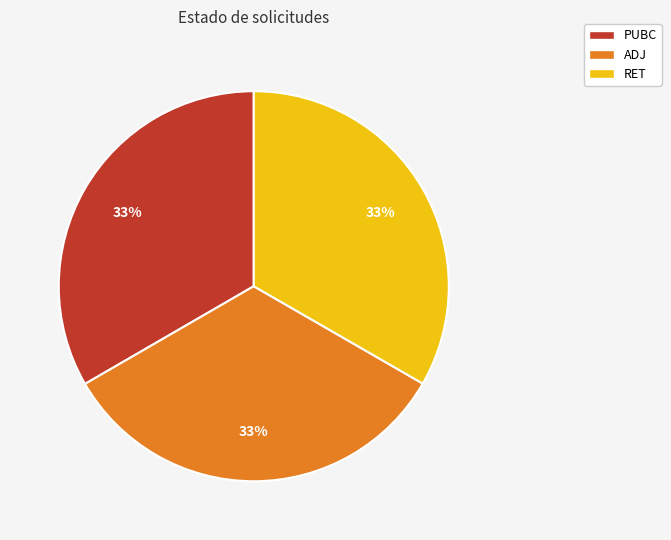

True or false: ADJ accounts for 33% of the total.

True